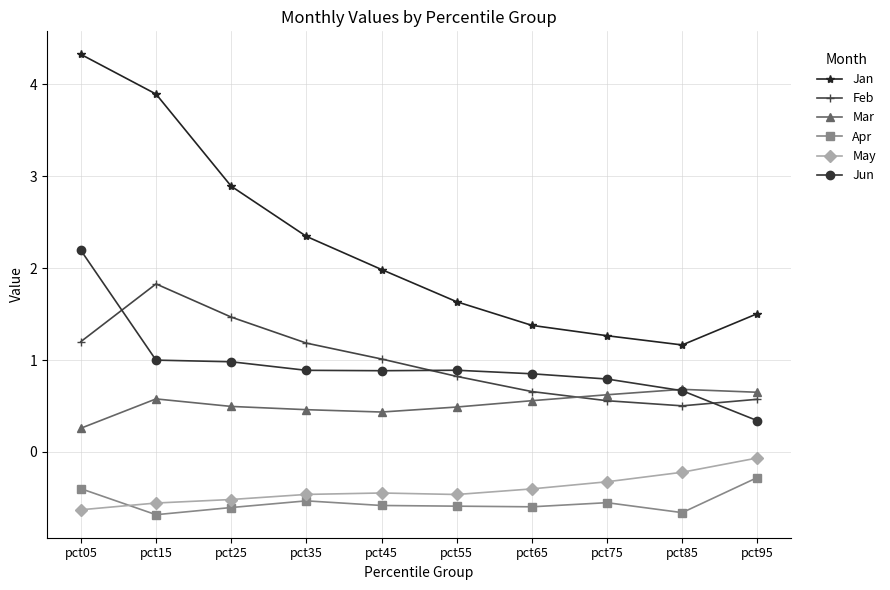

Which series has the largest total across all categories?

Jan